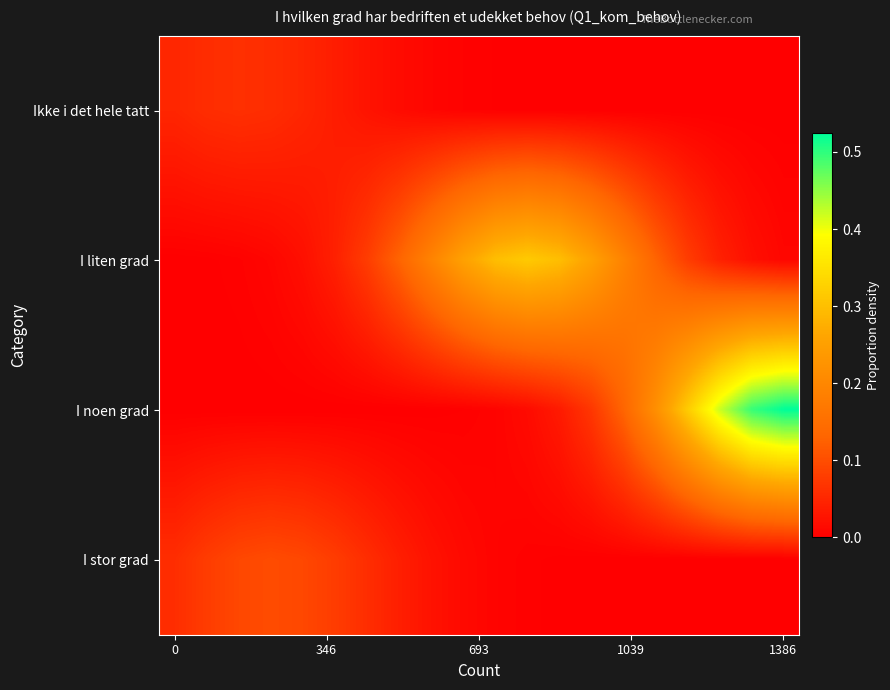

Reading right to left, transcribe all the data shown in this chart.

Ikke i det hele tatt: 0.0	0.0	0.0	0.0	0.0	0.0	0.0	0.0	0.0	0.0	0.0	0.0	0.0	0.0	0.0	0.0	0.1	0.1	0.1	0.0
I liten grad: 0.0	0.0	0.0	0.1	0.1	0.2	0.3	0.3	0.3	0.3	0.3	0.2	0.1	0.1	0.0	0.0	0.0	0.0	0.0	0.0
I noen grad: 0.5	0.5	0.4	0.3	0.2	0.1	0.1	0.0	0.0	0.0	0.0	0.0	0.0	0.0	0.0	0.0	0.0	0.0	0.0	0.0
I stor grad: 0.0	0.0	0.0	0.0	0.0	0.0	0.0	0.0	0.0	0.0	0.0	0.0	0.0	0.1	0.1	0.1	0.1	0.1	0.1	0.1